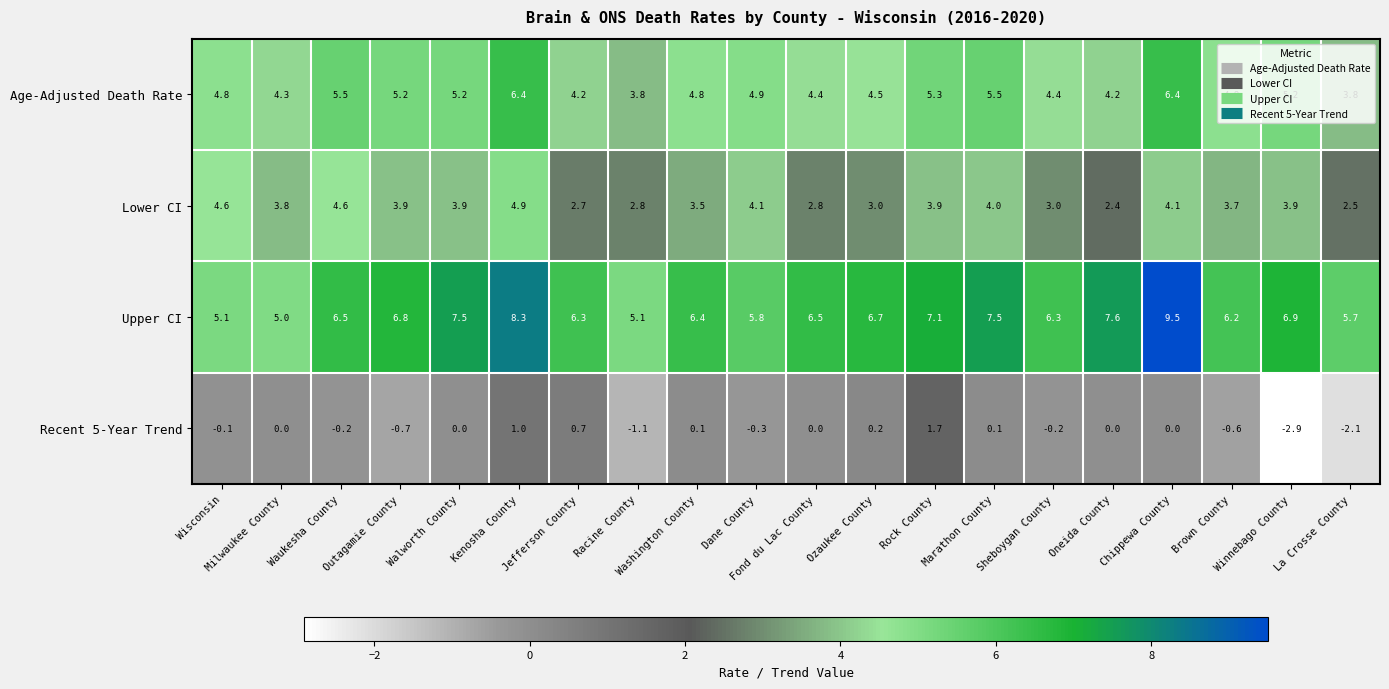

What is the difference between the maximum and minimum values in the Upper CI series?

4.5